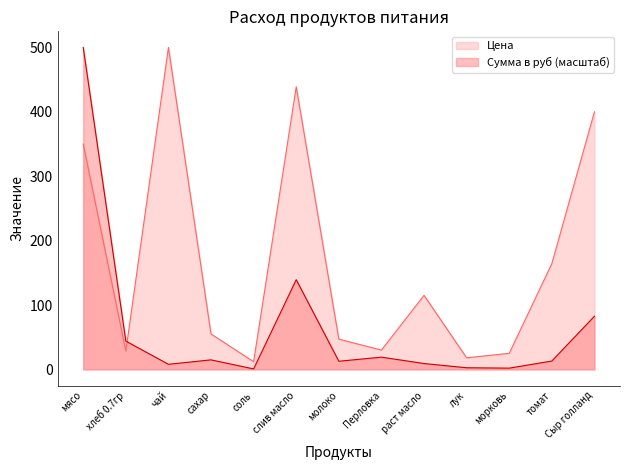

What is the total value across all series at слив масло?

578.2